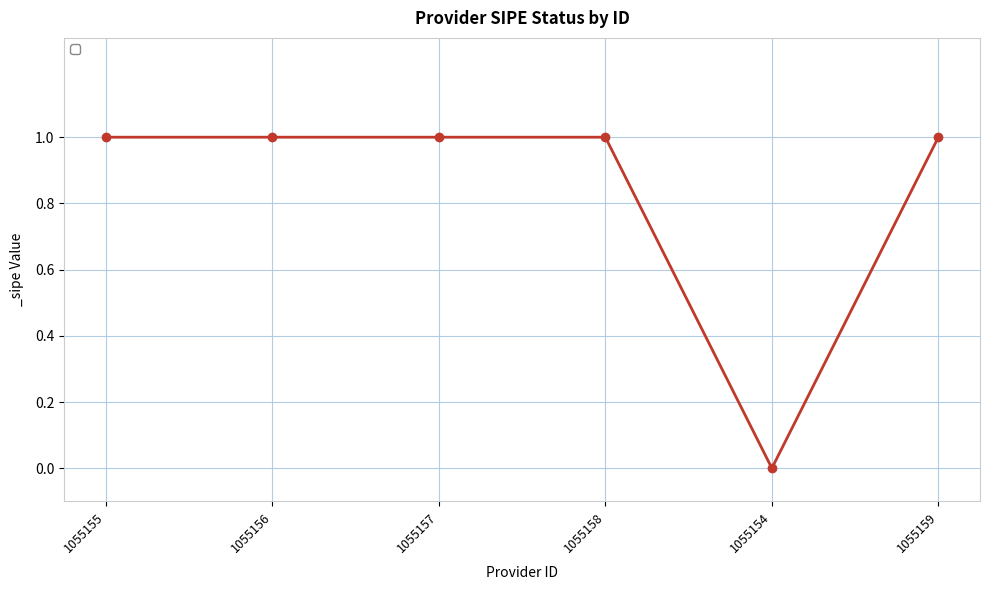

What is the value of the 1st point from the left?

1